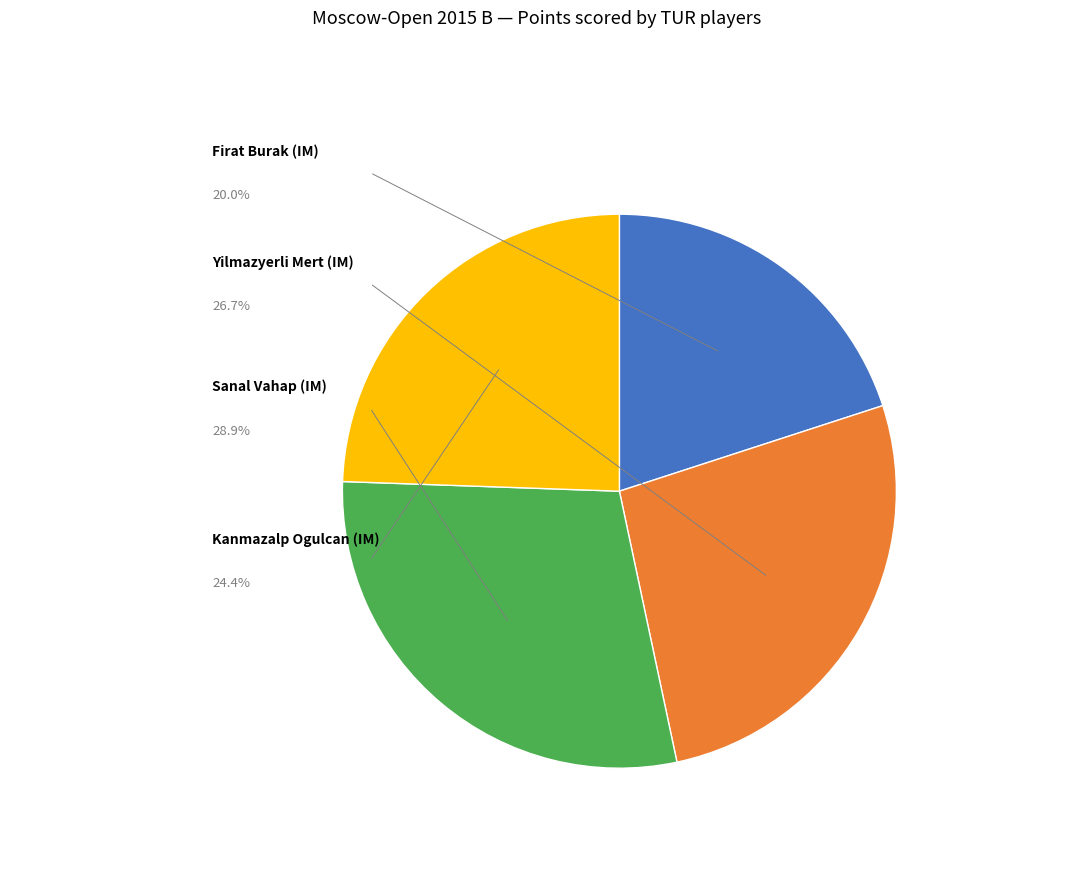

Is there any slice that represents more than half of the pie?

No